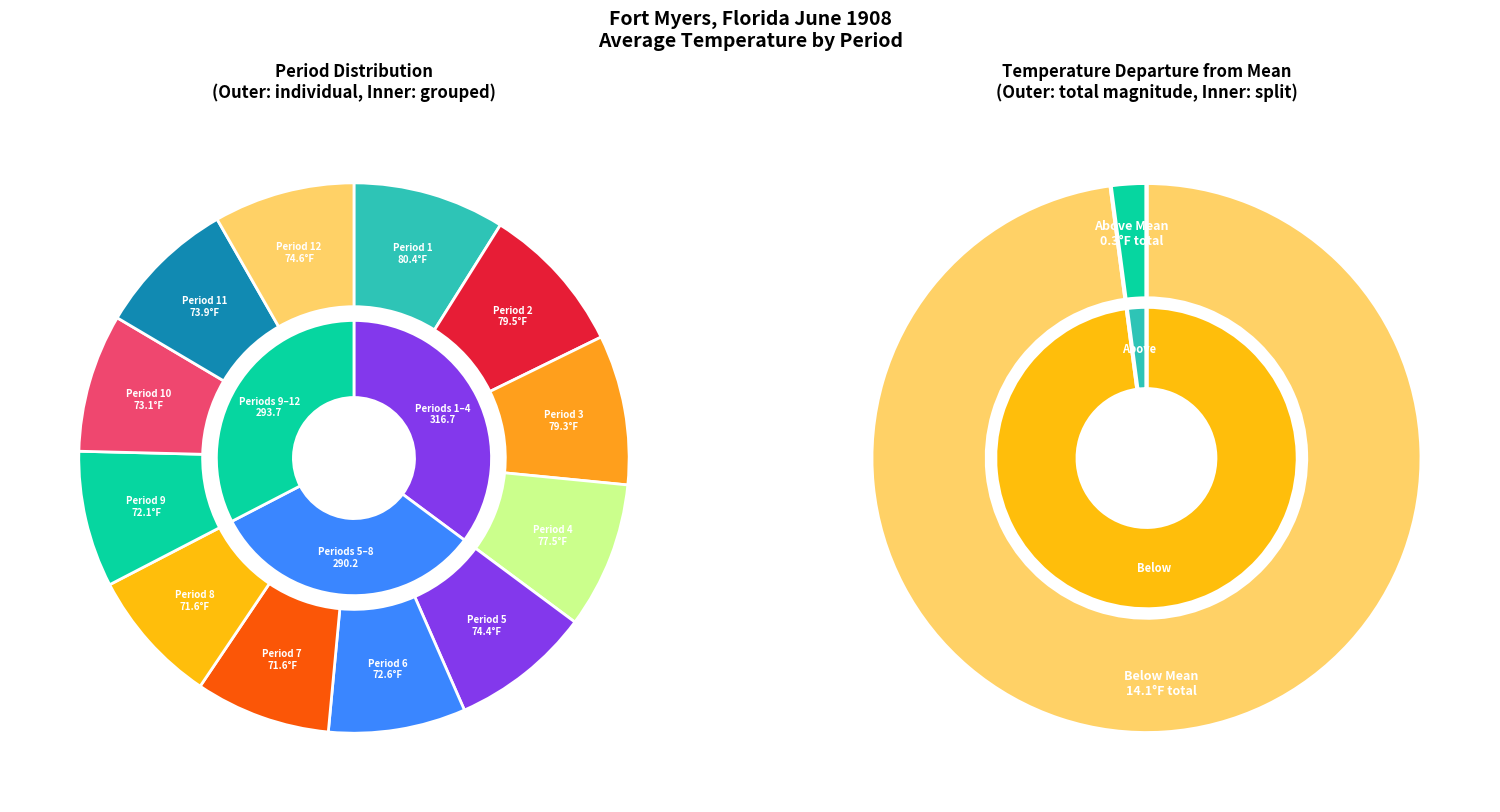

To the nearest percent, what is the combined percentage of Period 12 and Period 4?

17%